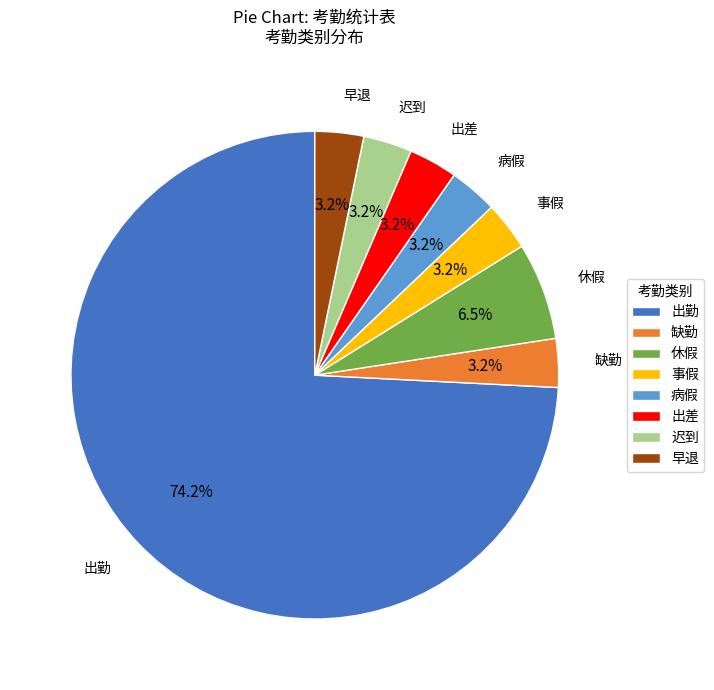

How many segments does this pie chart have?

8